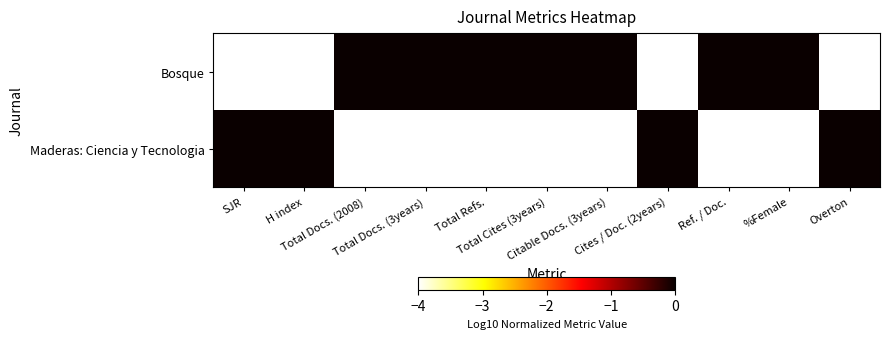

At how many categories does at least one series exceed -3?

11